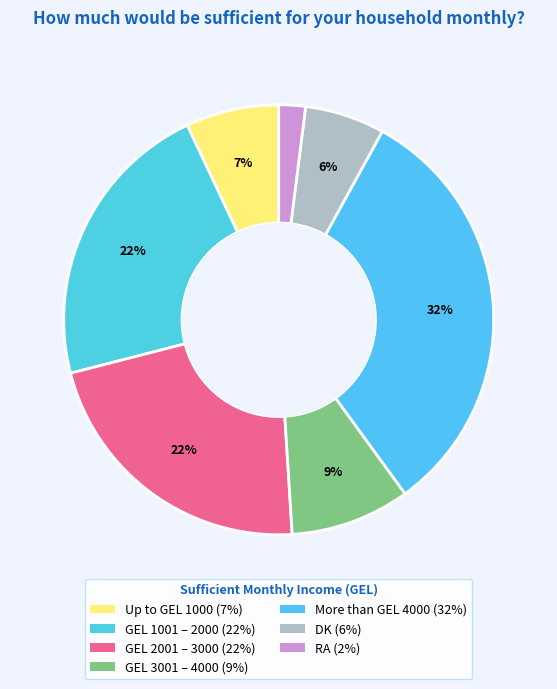

The RA slice represents 2% of the pie. True or false?

True